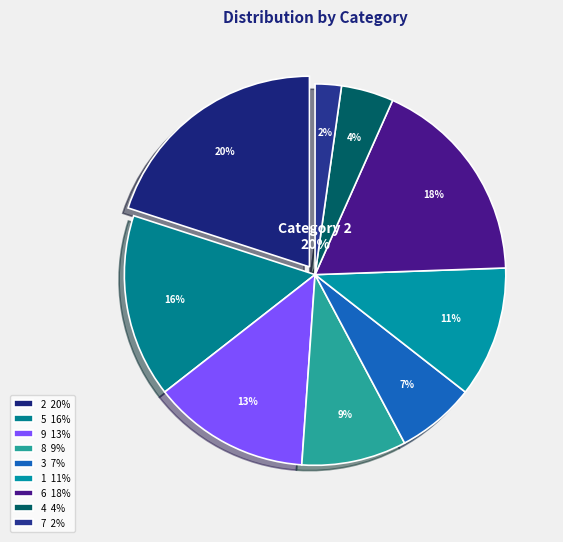

To the nearest percent, what is the difference between the 7 and 9 slice percentages?

11%